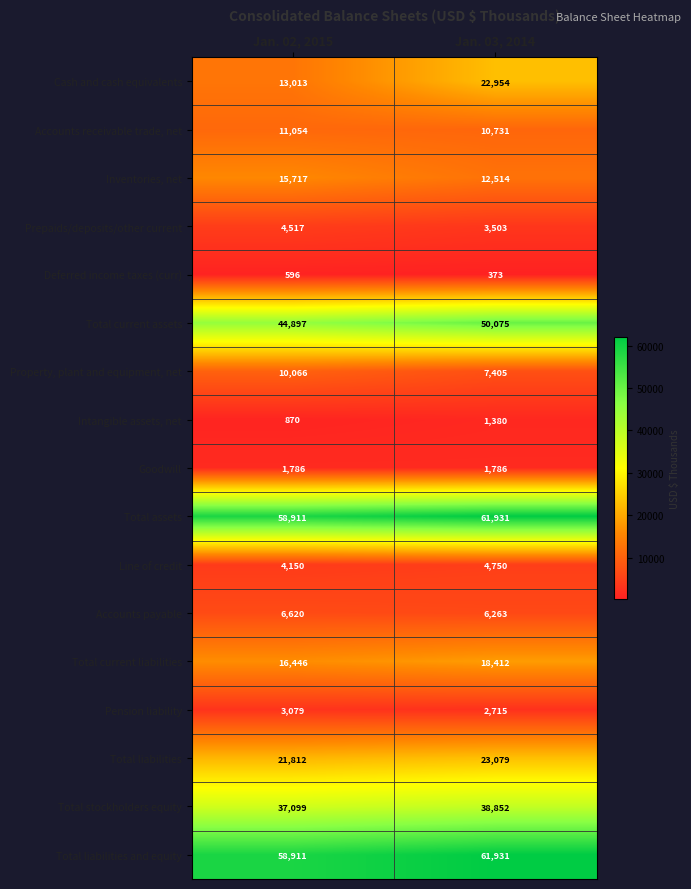

List the labels in order of Total liabilities value, largest first.

Jan. 03, 2014, Jan. 02, 2015